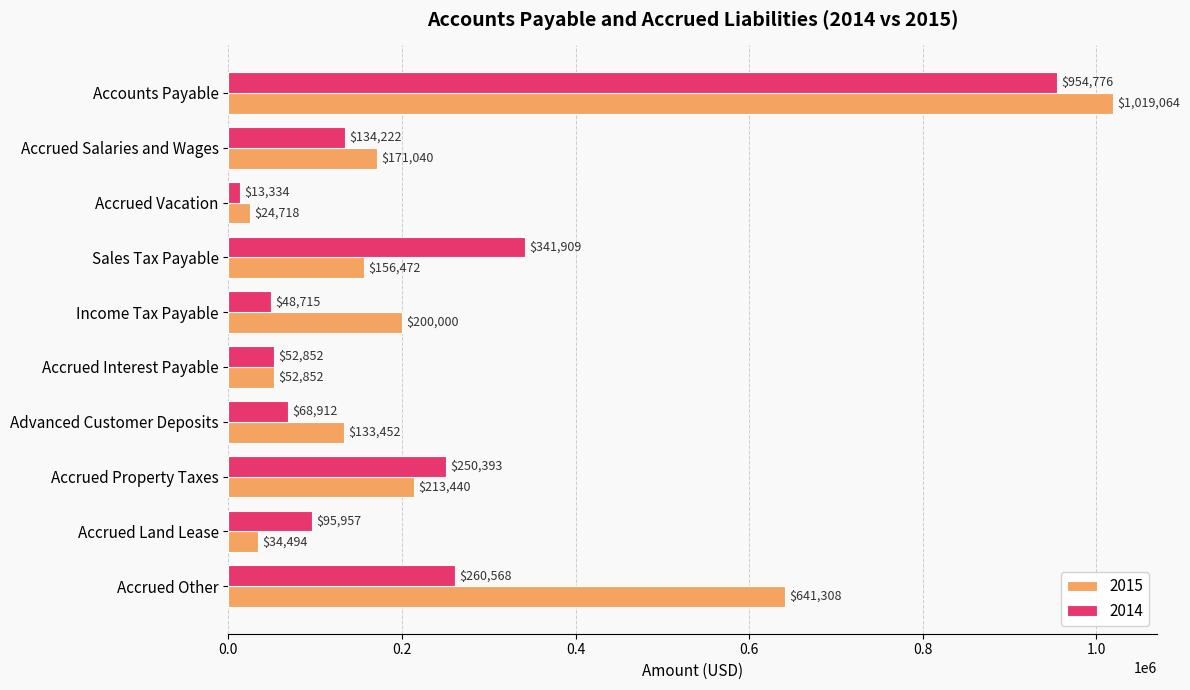

What is the spread (max minus min) of values at Advanced Customer Deposits?

64540